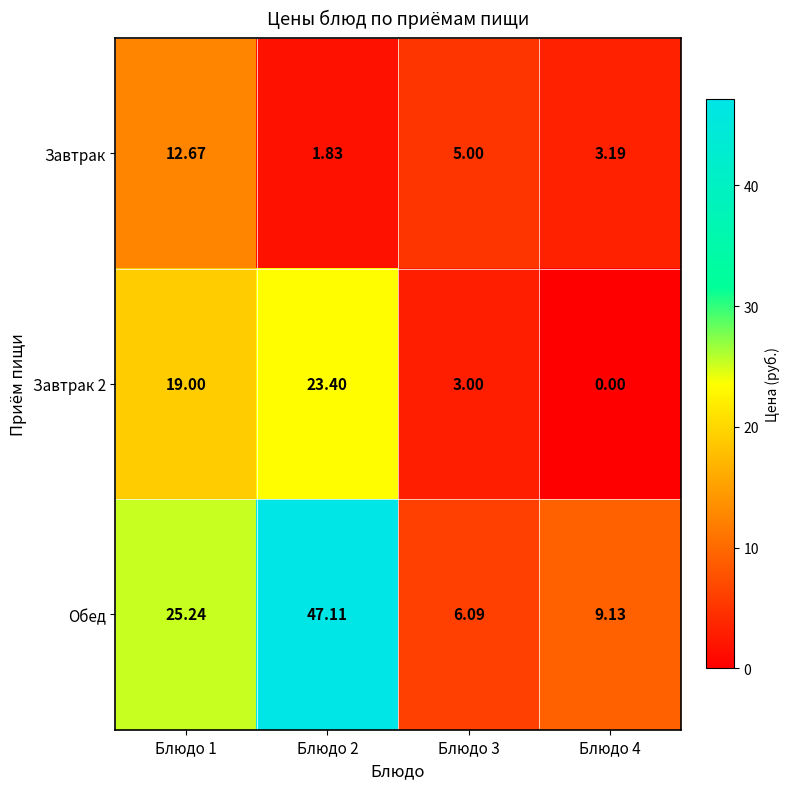

Which series has the widest spread of values?

Обед